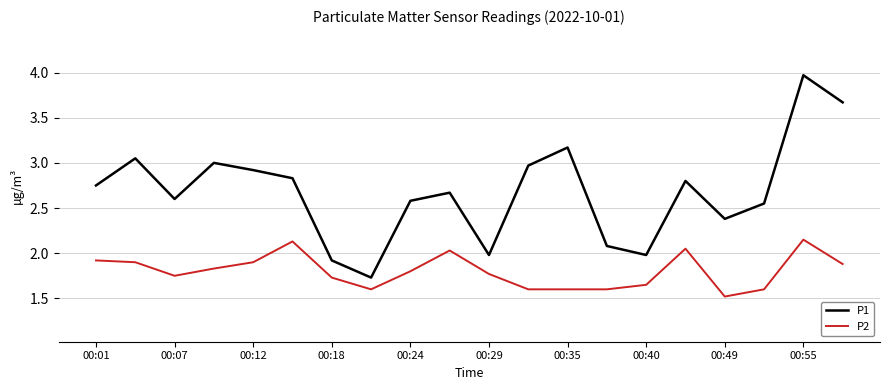

Which series has the widest spread of values?

P1